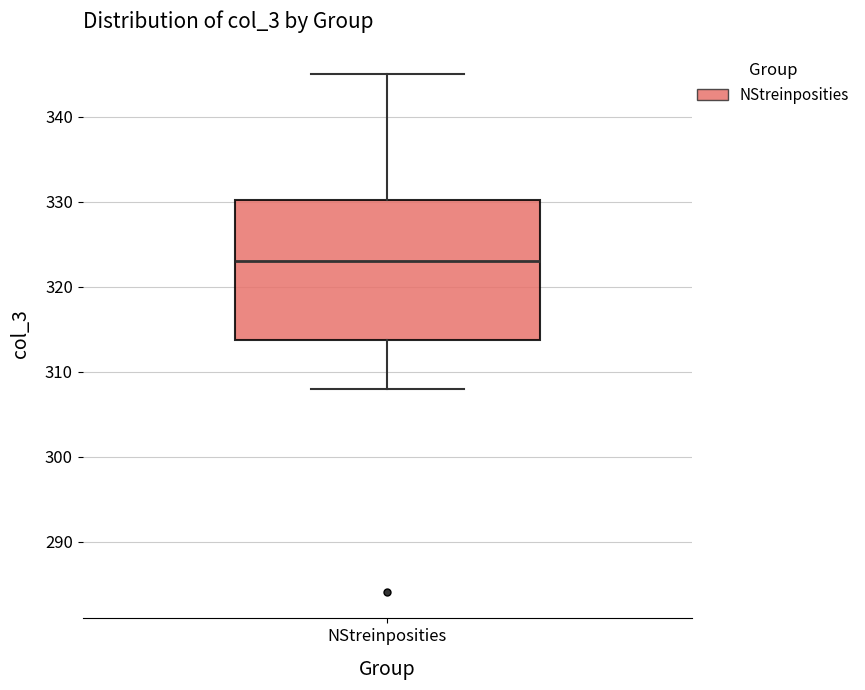

Transcribe this box plot: give where the median line is, the range the box spans, and where the two whiskers end, as read against the y-axis. The values are not printed on the chart, so give them approximately, as read against the axis.

median 323, box 314 to 330, whiskers 308 to 345